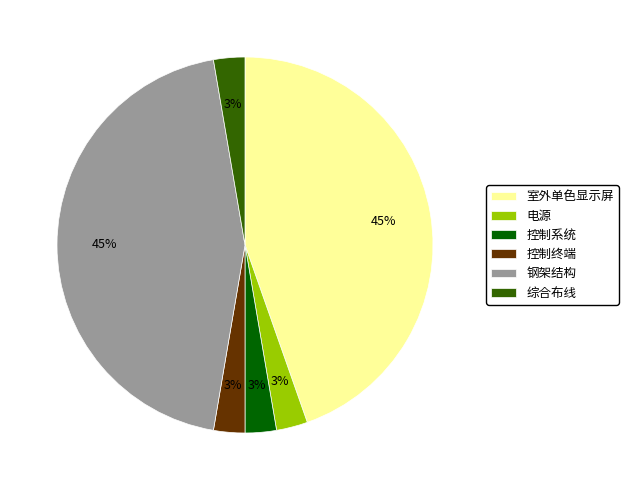

To the nearest percent, what is the combined percentage of 室外单色显示屏 and 控制系统?

47%